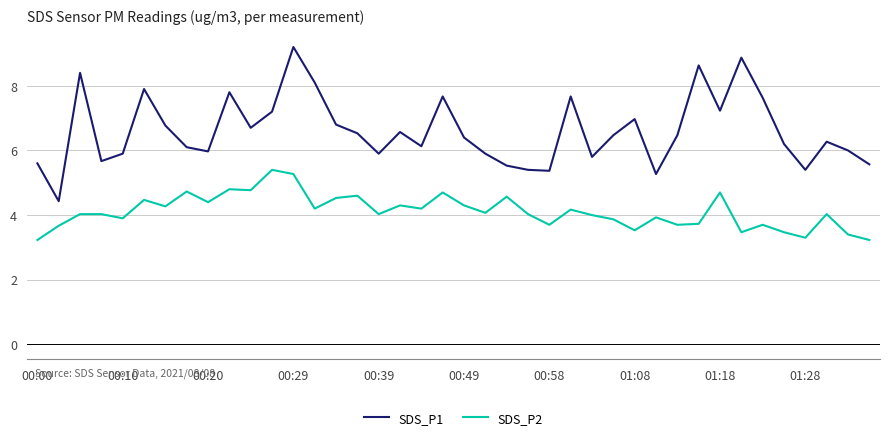

True or false: SDS_P1 has more than 0 interior local peaks.

True